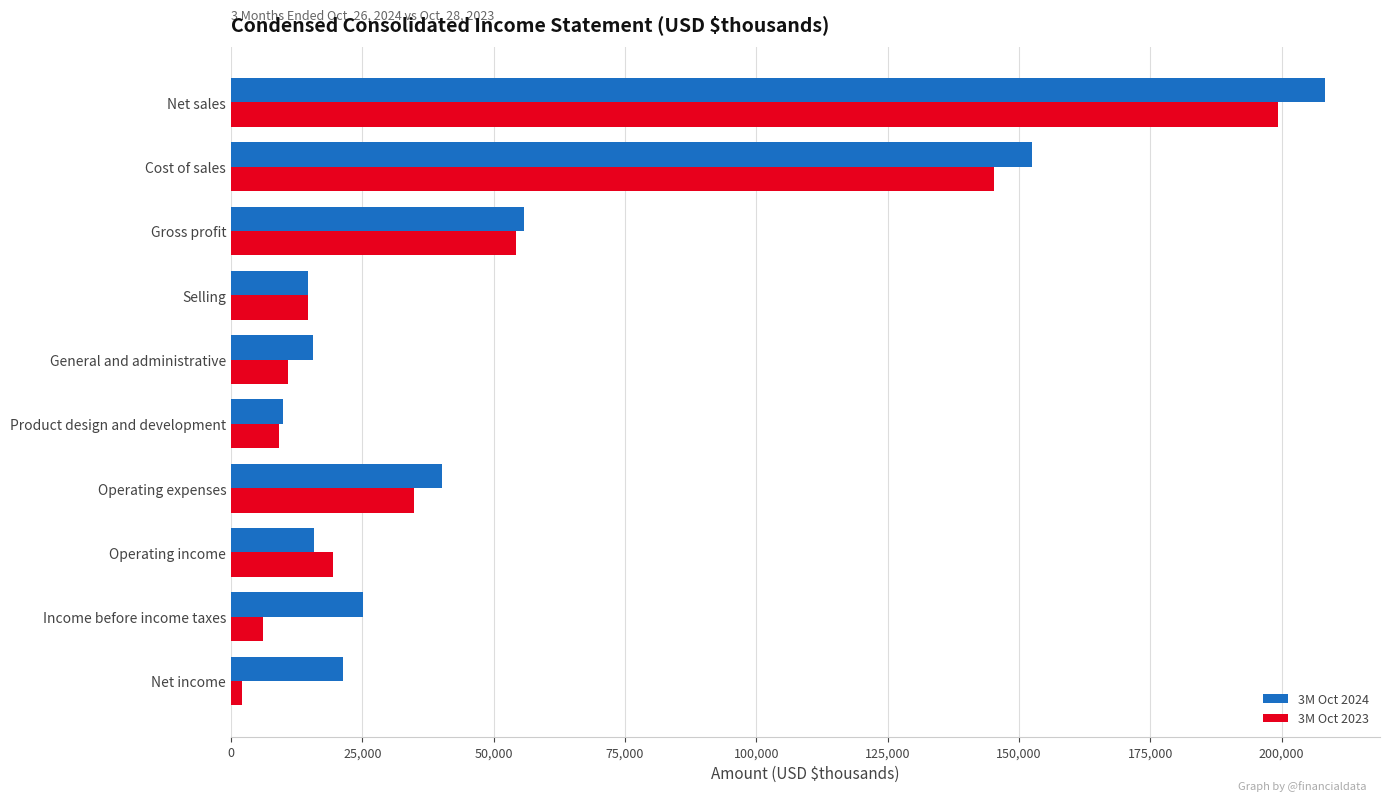

What is the difference between the highest and lowest values at Operating expenses?

5330